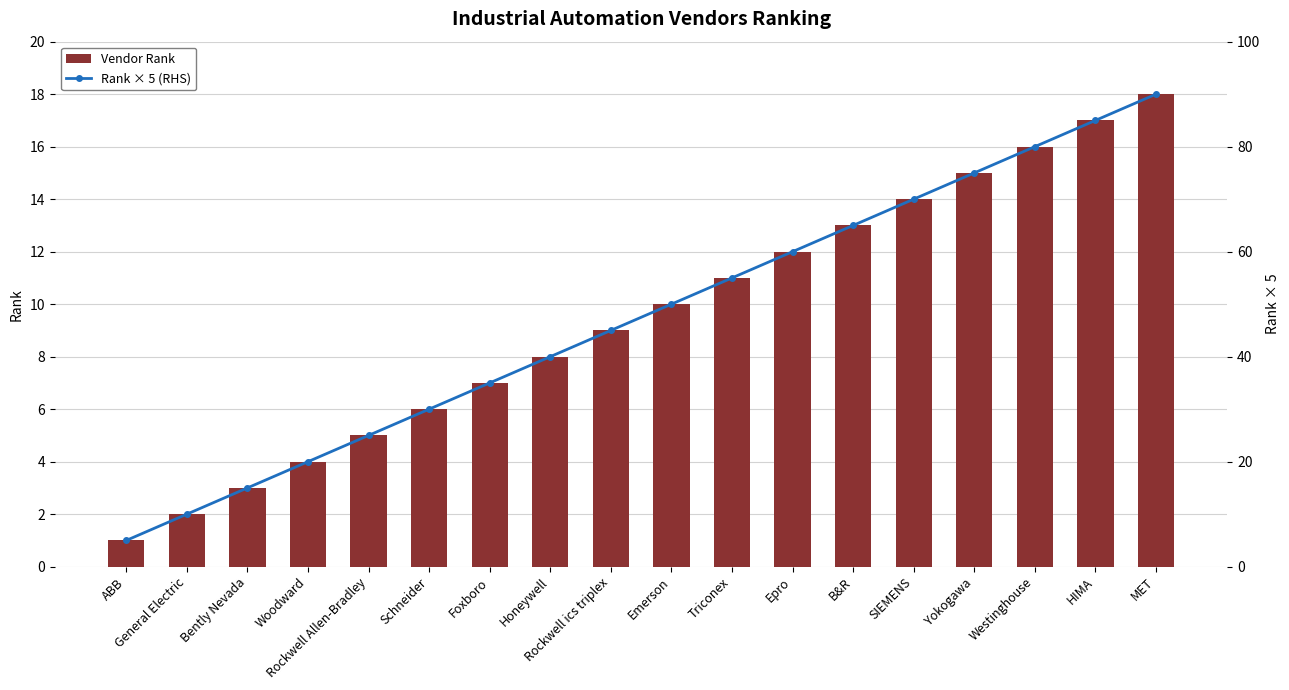

The Rank × 5 (RHS) series shows 46 at MET. True or false?

False